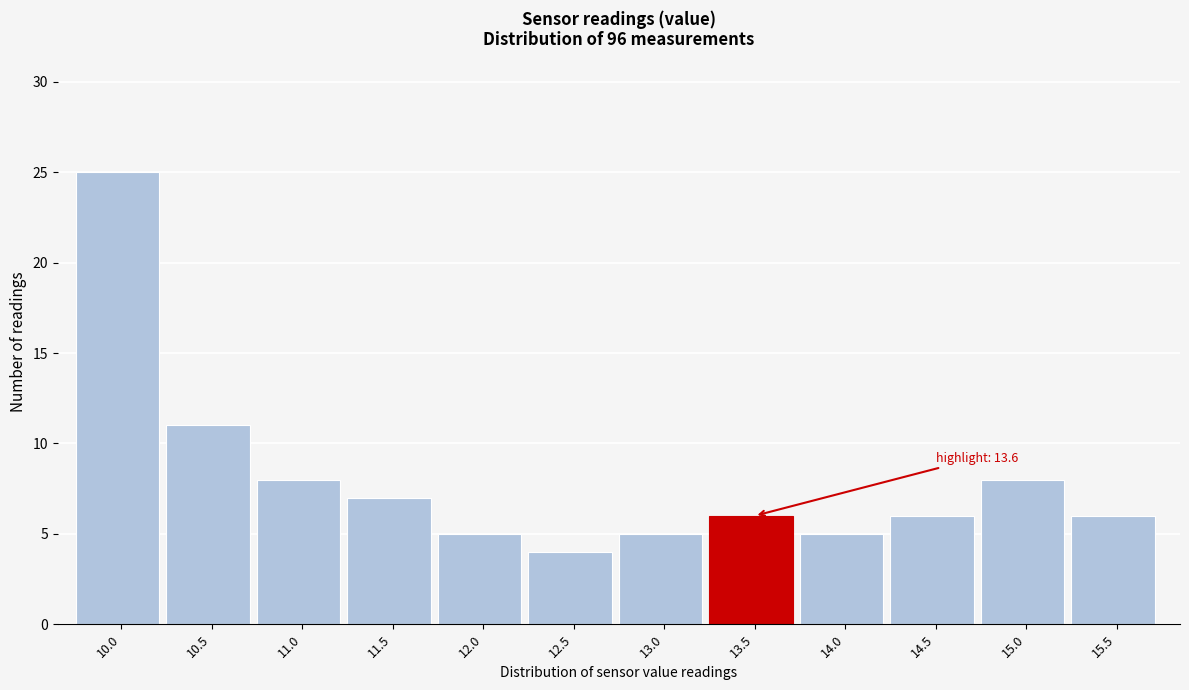

Reading left to right, what are all the values shown in this chart?

25	11	8	7	5	4	5	6	5	6	8	6